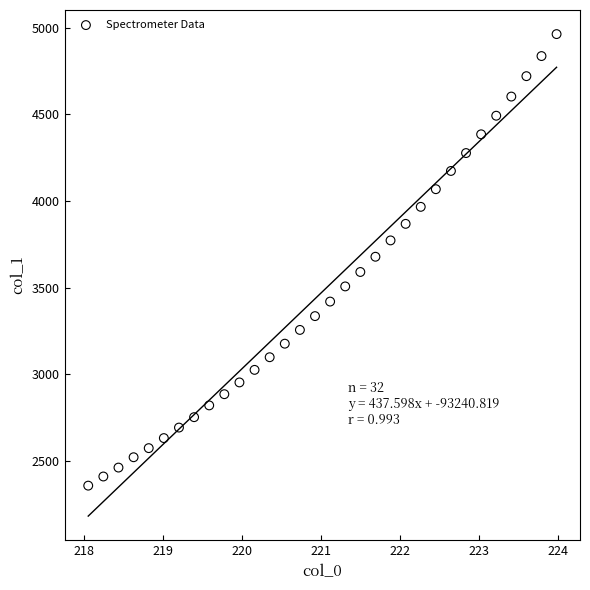

What is the range of Y values (max minus min)?

2606.5